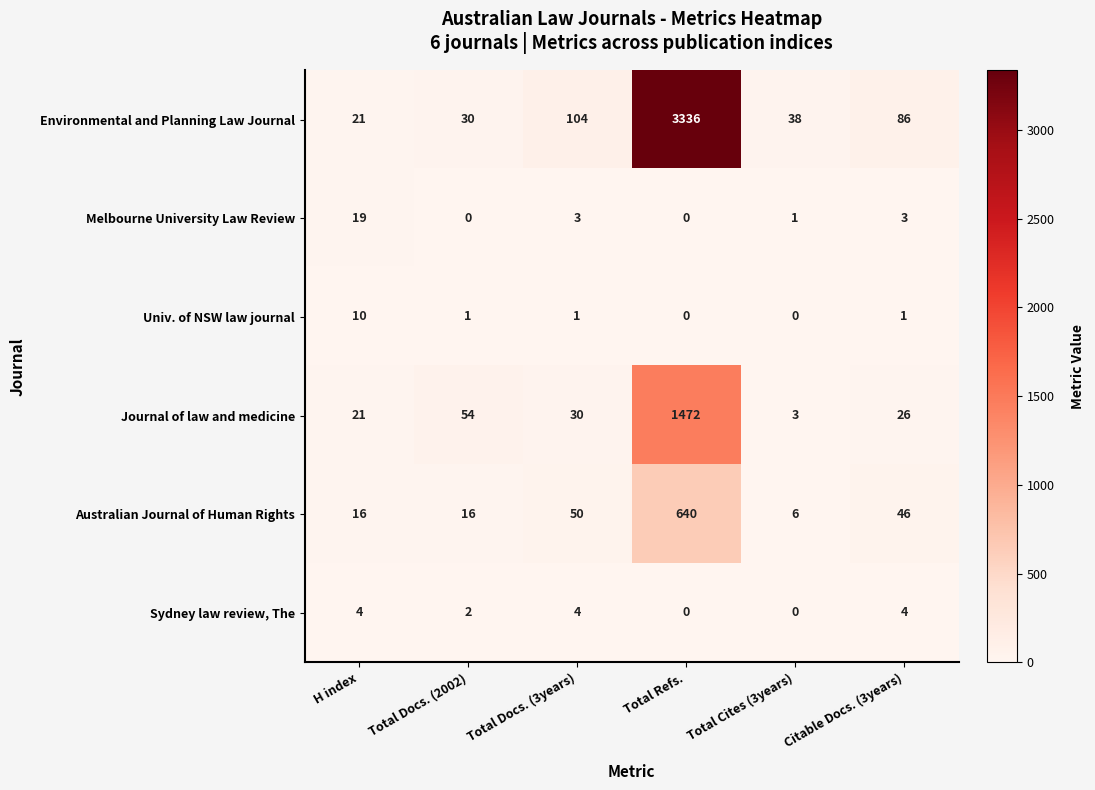

What is the total value across all series at Citable Docs. (3years)?

166